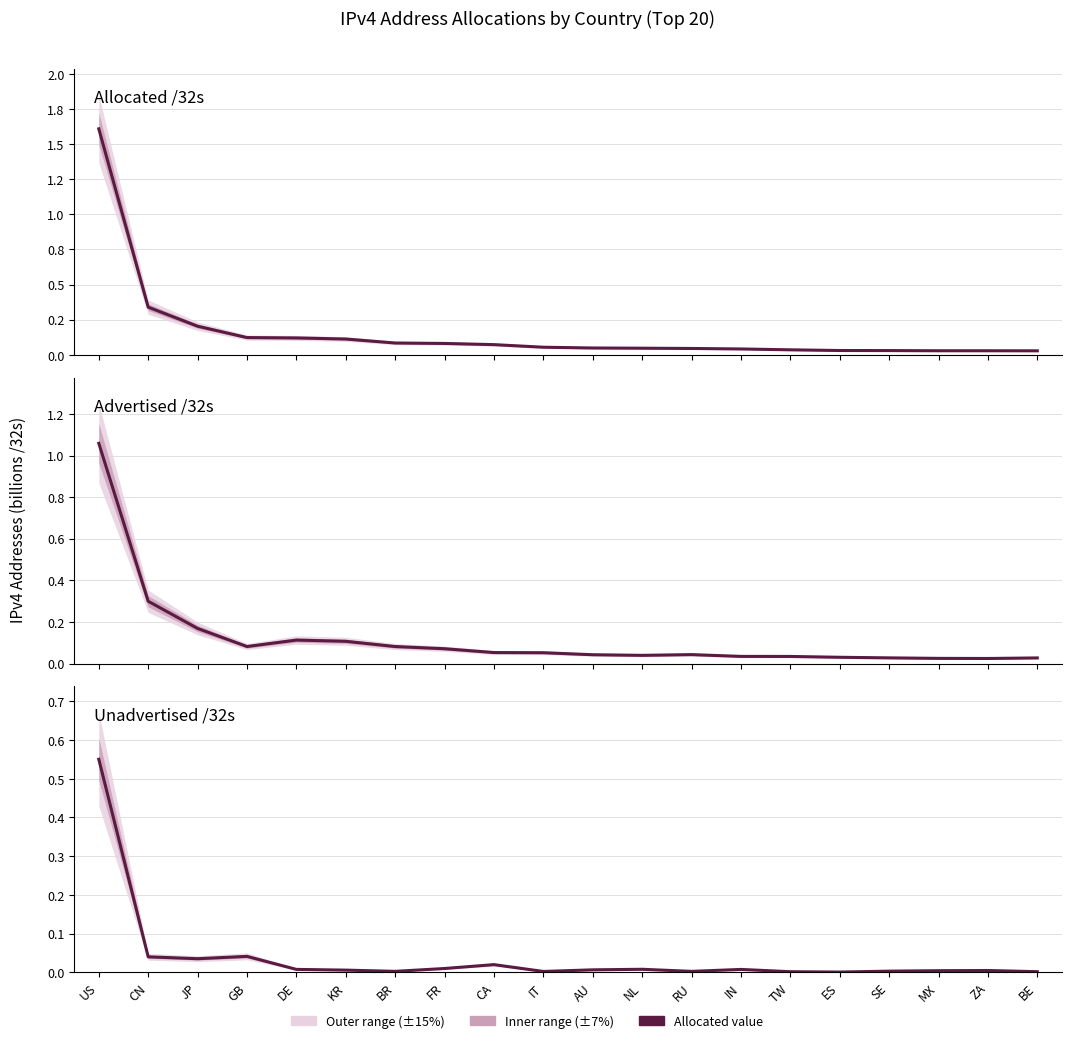

What is the label of the 1st point from the right?

BE